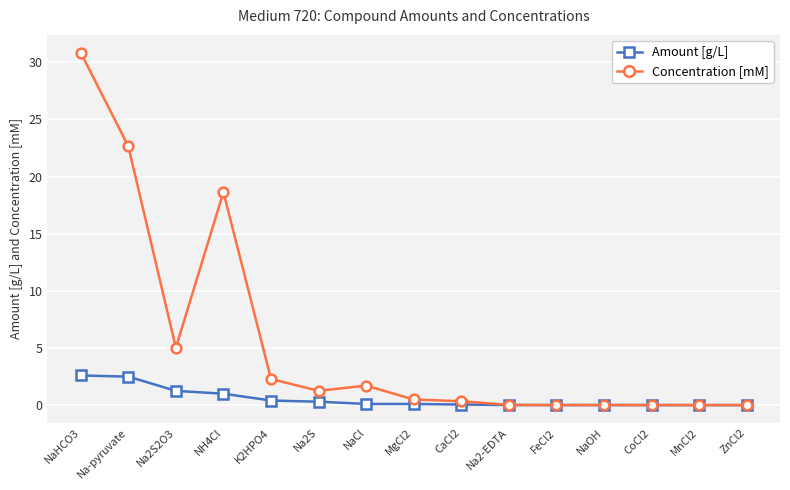

Which series has the largest range (max minus min)?

Concentration [mM]